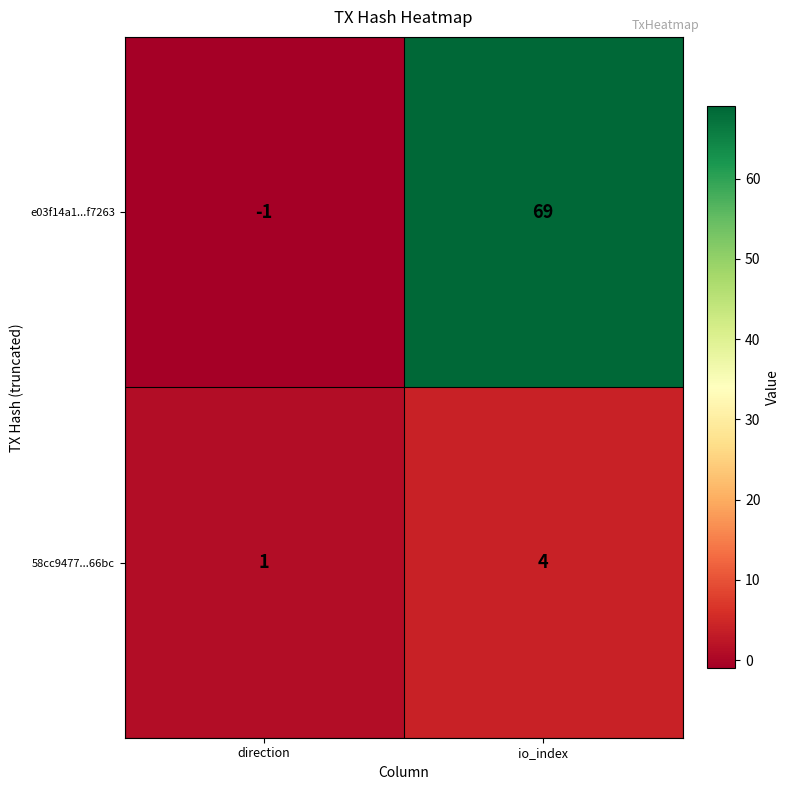

Read the 58cc9477...66bc value at io_index.

4